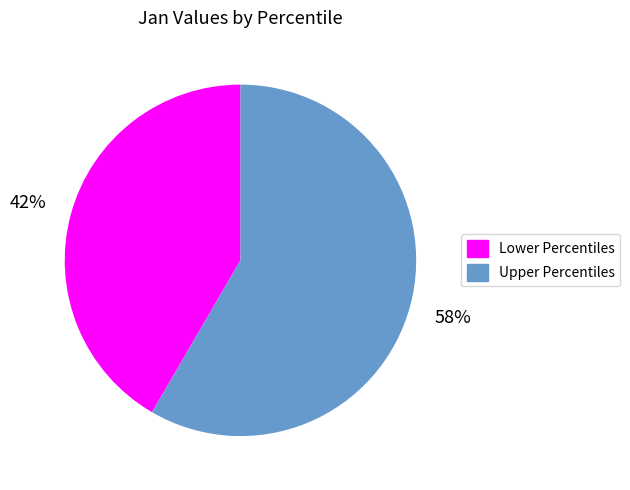

Count the number of slices in the pie.

2